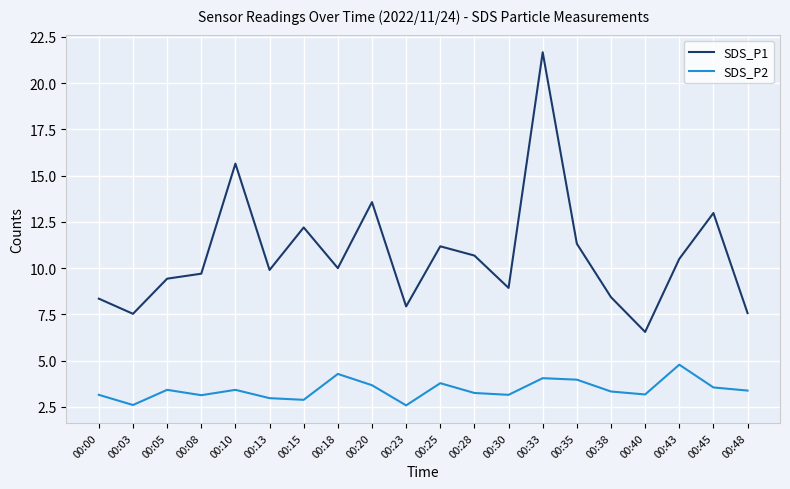

Is the value of SDS_P2 at 00:10 greater than the value of SDS_P1 at 00:05?

No